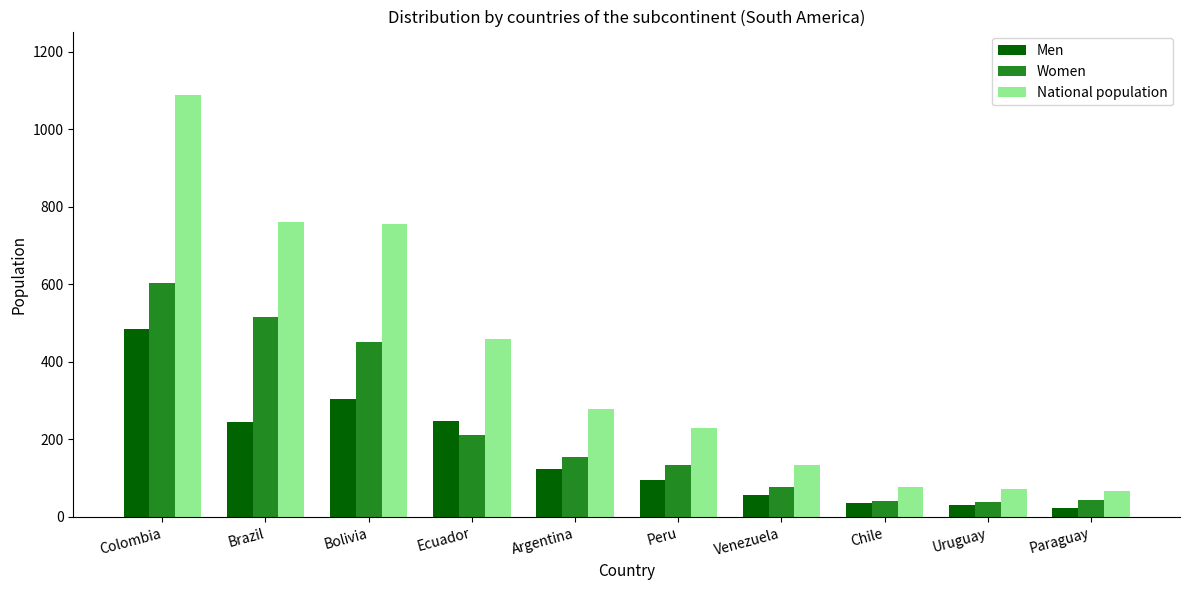

What is the sum of all Women values?

2274